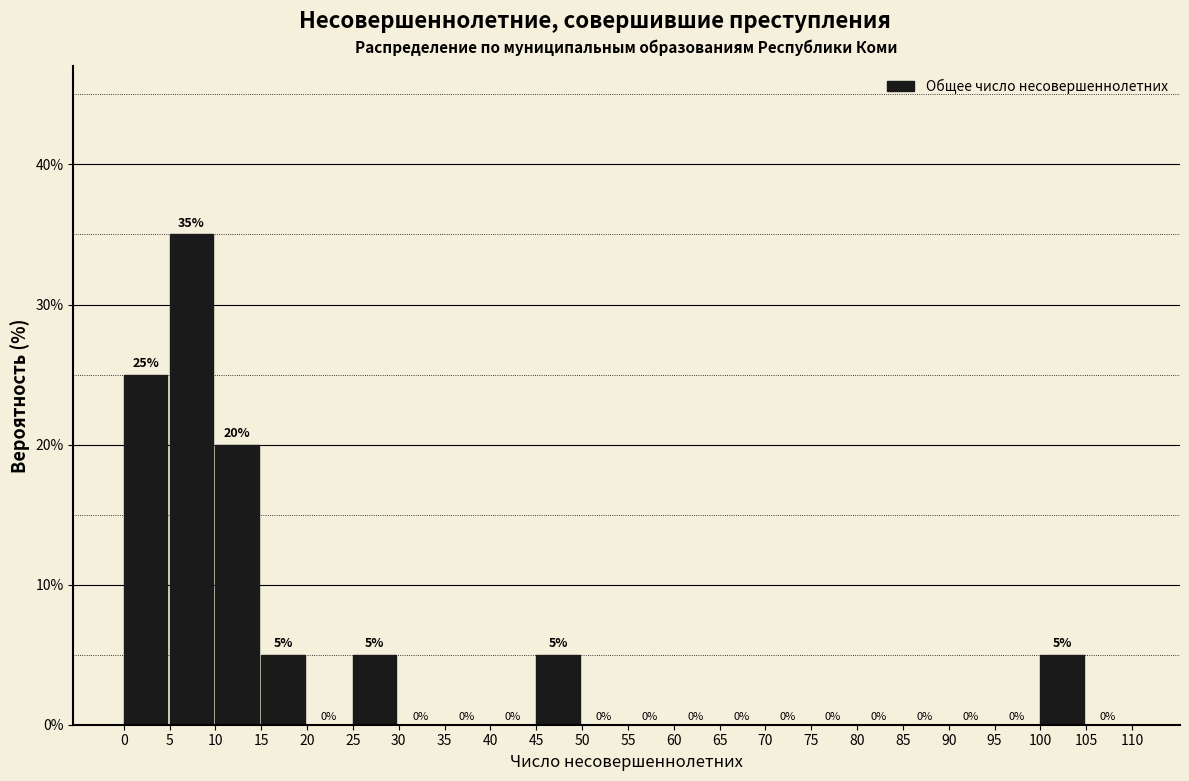

What is the height of the bar covering 10 to 15 on the x-axis?

20